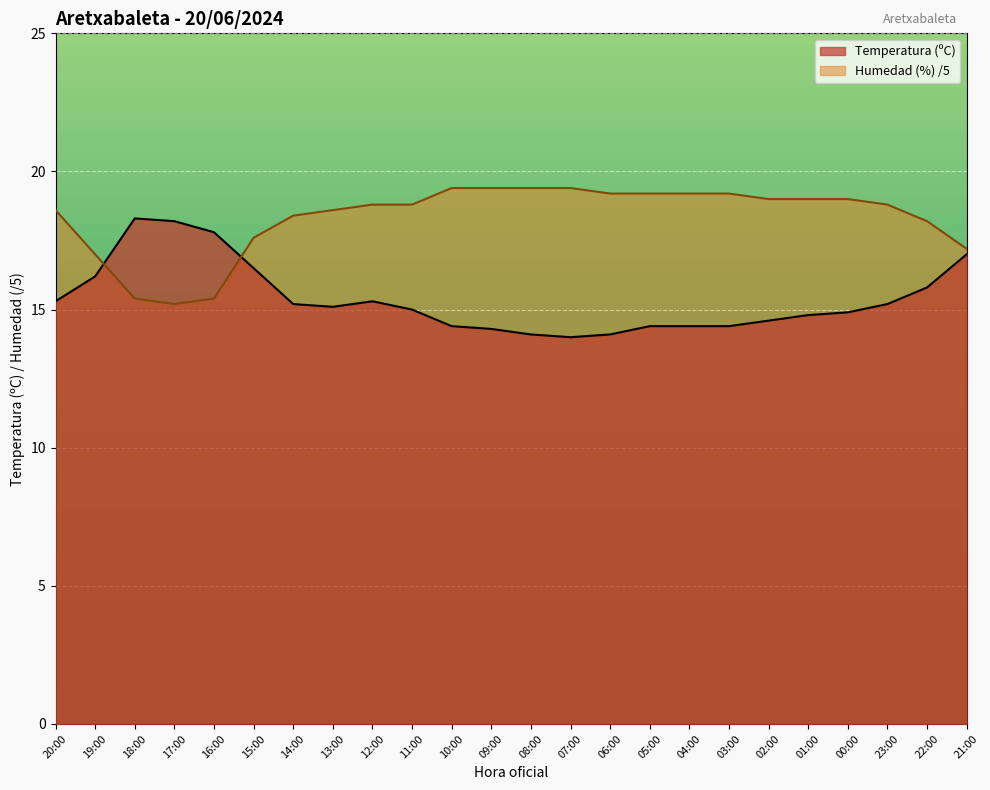

What is the difference between the second highest and minimum values in the Humedad (%) series?

4.2